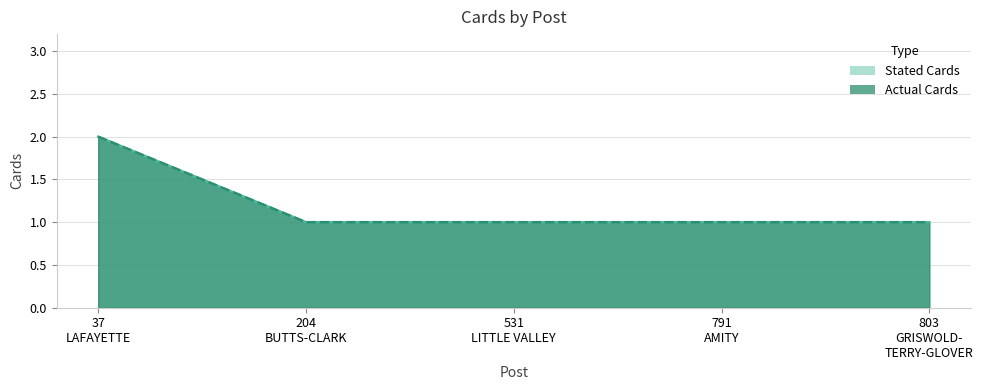

True or false: Stated Cards and Actual Cards cross at least once.

False